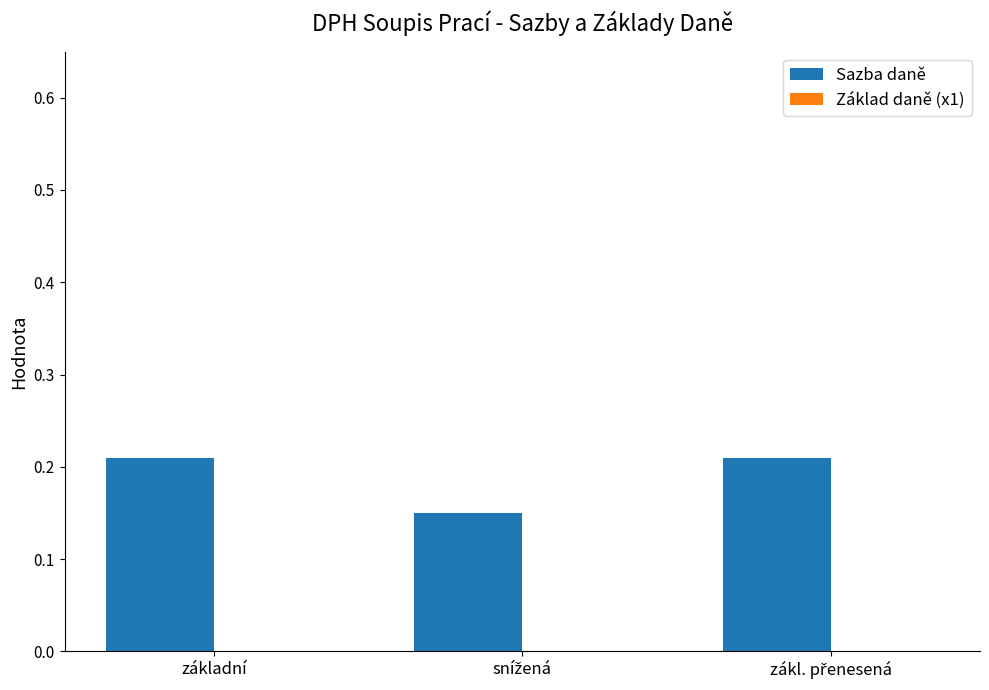

Count the values in the range 0 to 1.

3